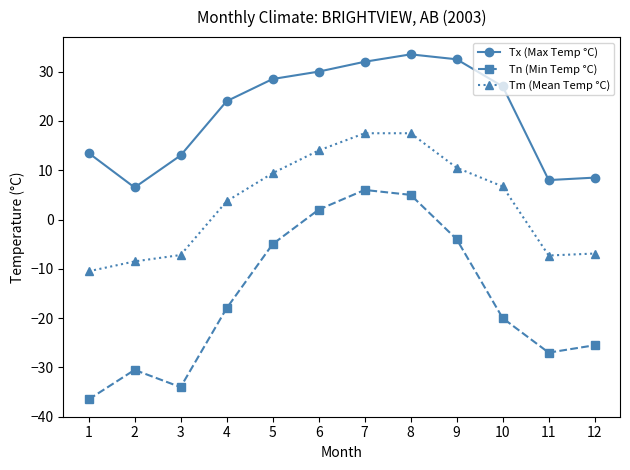

How many data points does each series have?

12